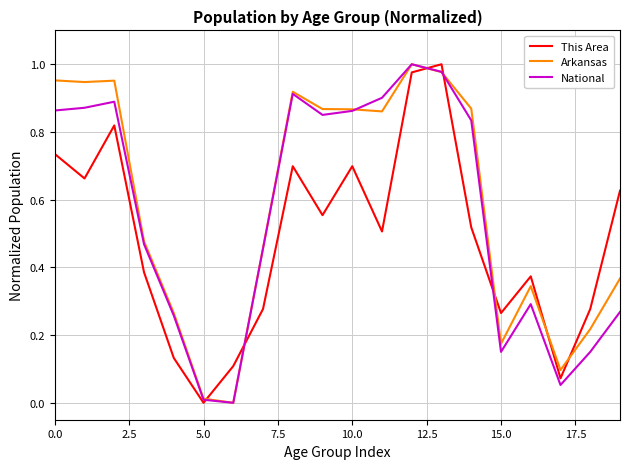

After their last crossing, which series has the higher values: Arkansas or This Area?

This Area